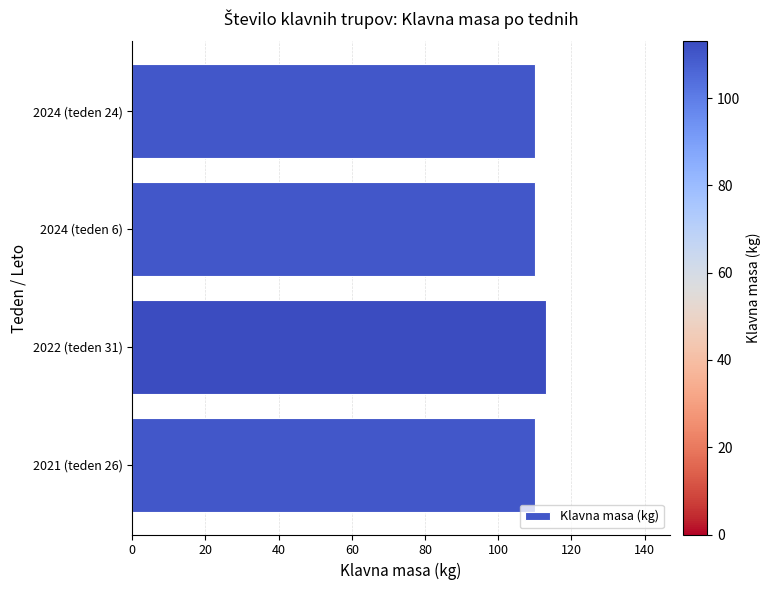

What is the sum of the values at 2022 (teden 31) and 2021 (teden 26)?

223